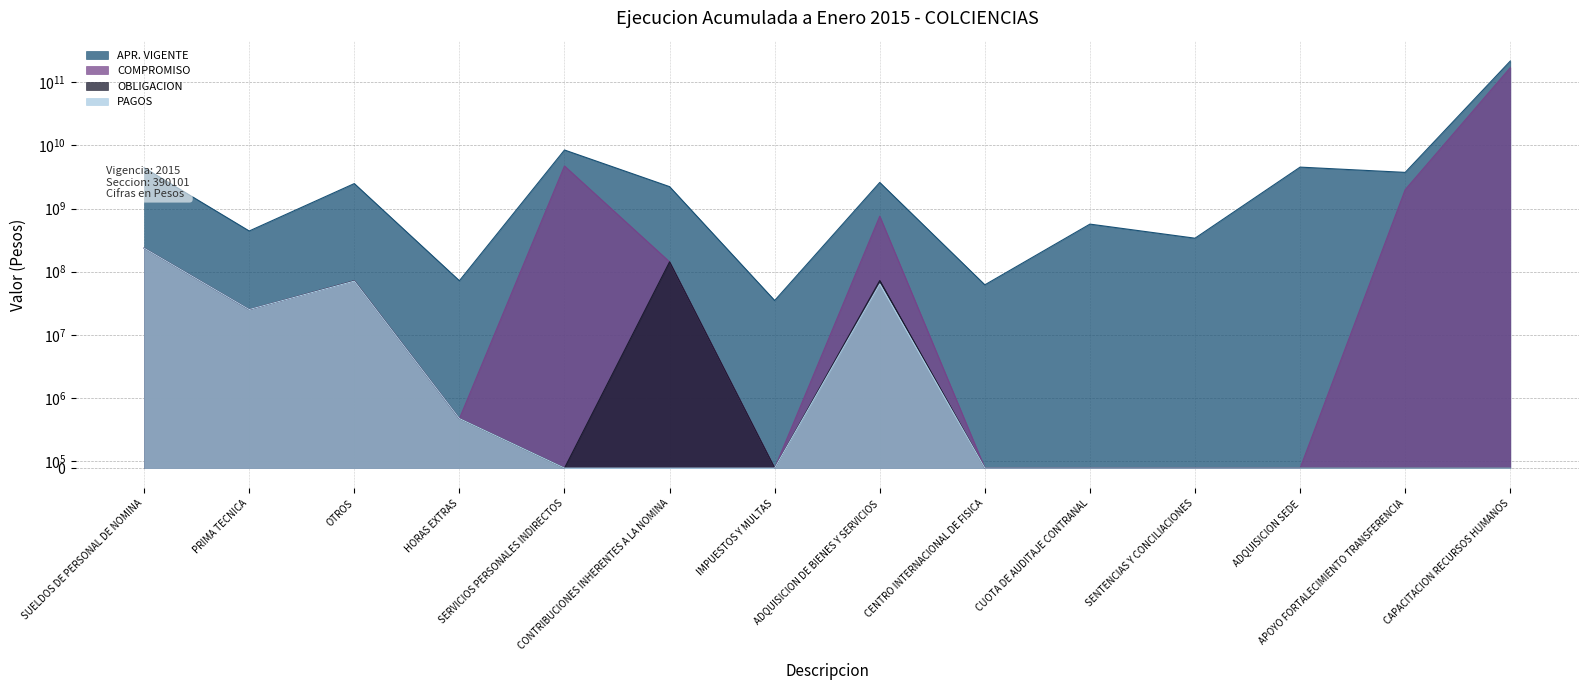

Reading left to right, what are all the values shown in this chart?

APR. VIGENTE: 4437000000	442000000	2492000000	72000000	8483400000	2228000000	35000000	2596600000	62000000	568000000	339700000	4542000000	3747497427	217742343698
COMPROMISO: 236578629	25160913	71769047	706003	4735327536	143287365	0	758279606	0	0	0	0	2000000000	171096077862
OBLIGACION: 236578629	25160913	71769047	706003	0	143287365	0	72517777	0	0	0	0	0	0
PAGOS: 235965683	25160913	71033510	706003	0	0	0	64067387	0	0	0	0	0	0